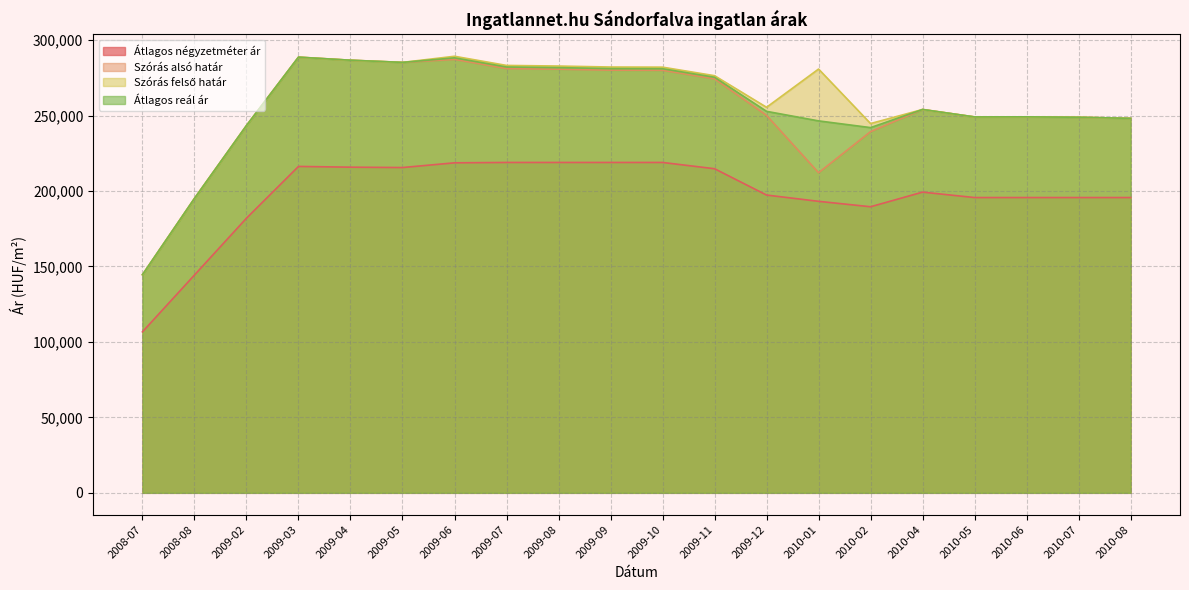

What is the label of the 15th point from the left?

2010-02